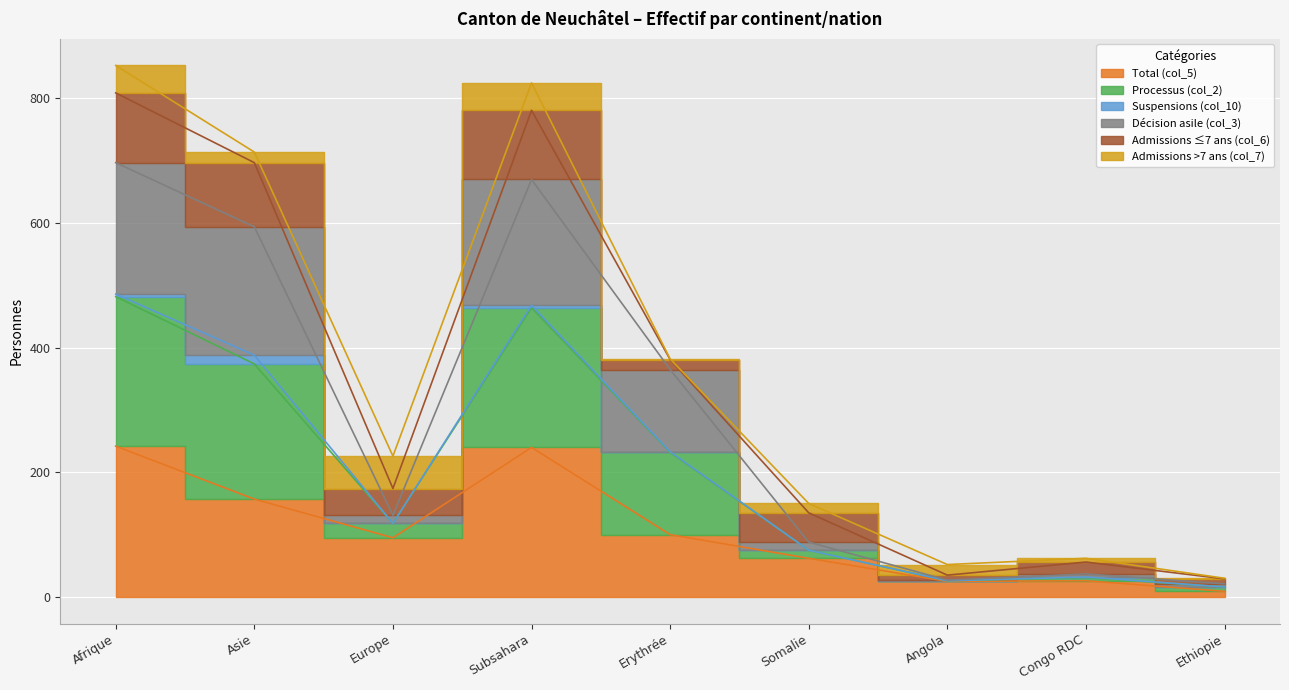

At which label does Décision asile (col_3) reach its peak?

Afrique